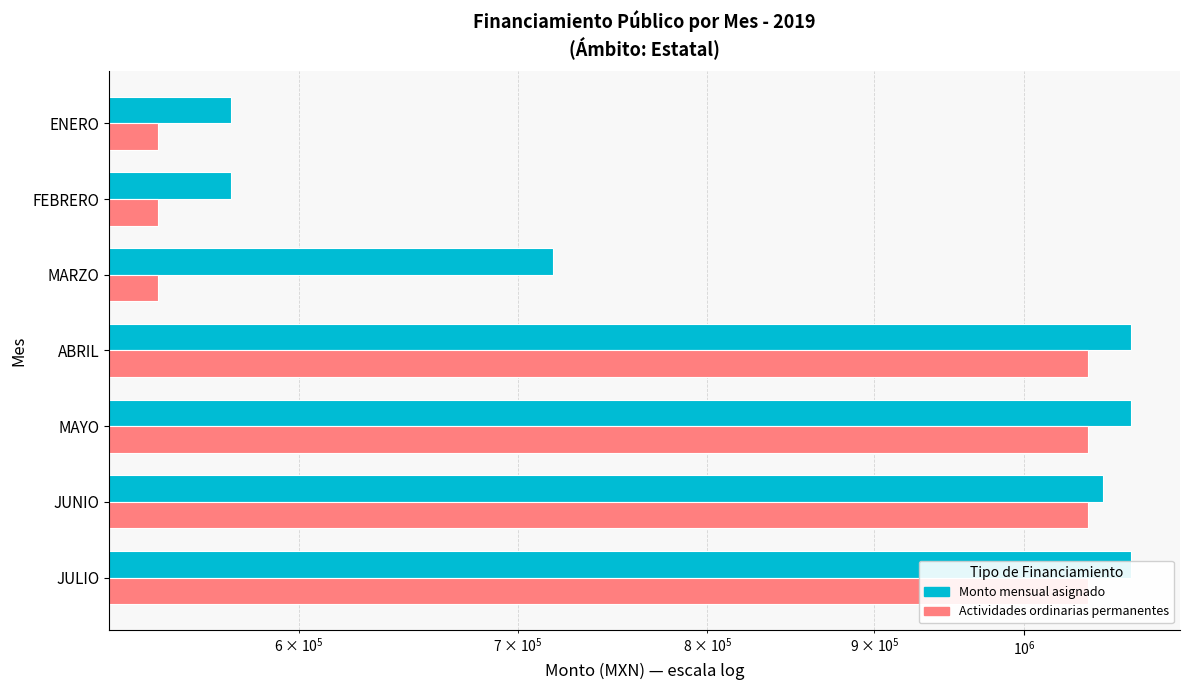

Rank the series by their maximum value, from lowest to highest.

Actividades ordinarias permanentes, Monto mensual asignado